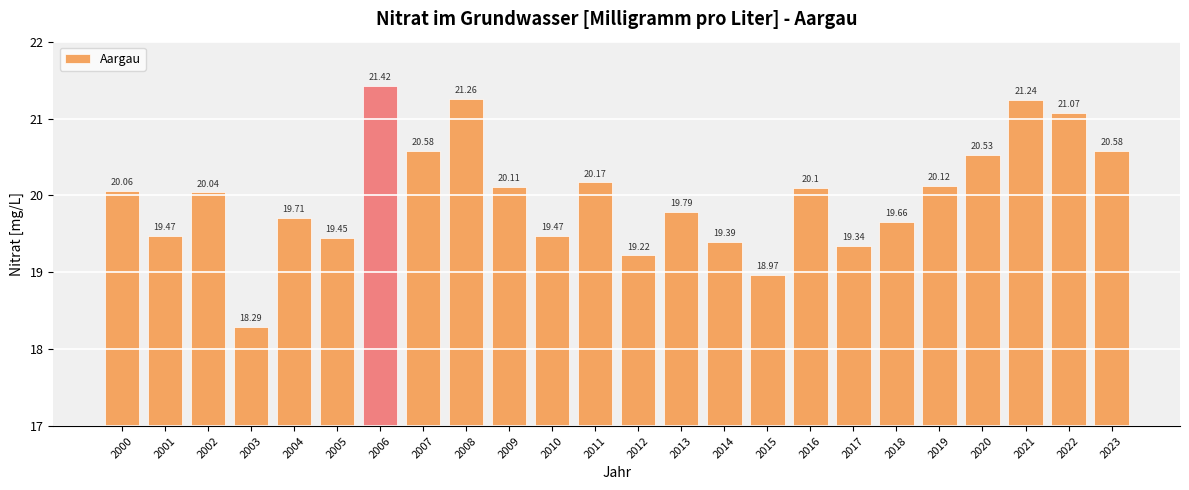

The chart shows a value of 32.2 at 2002. True or false?

False